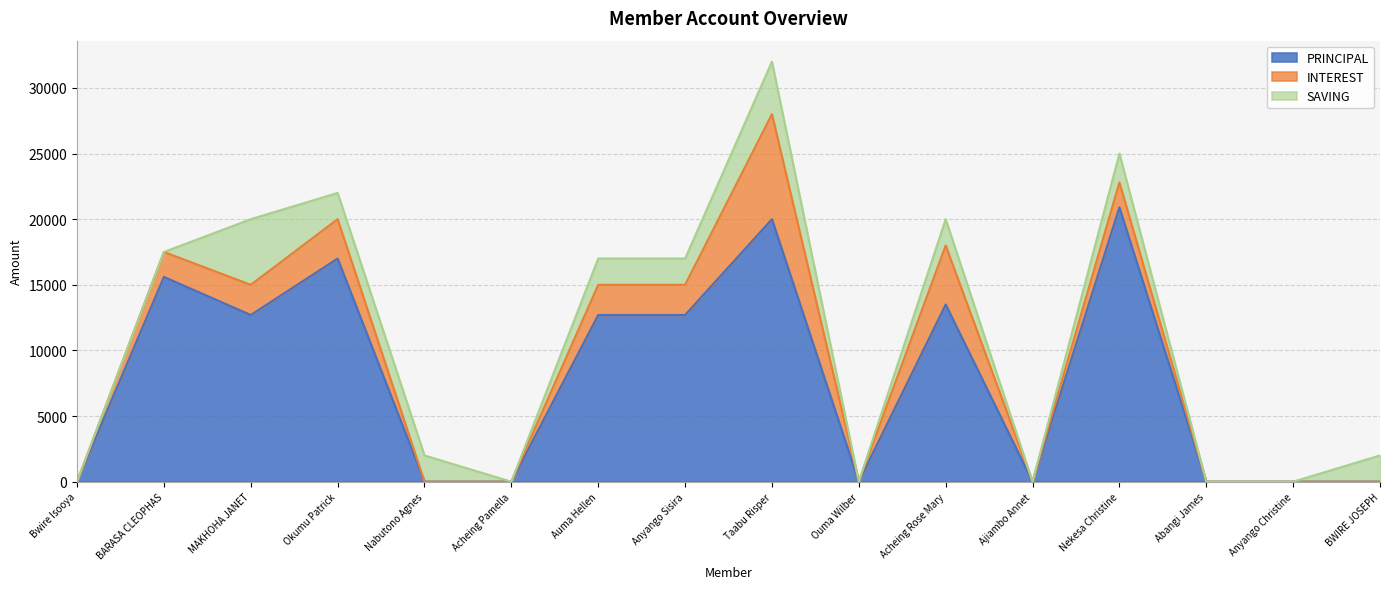

At which category does PRINCIPAL reach its first local valley?

MAKHOHA JANET